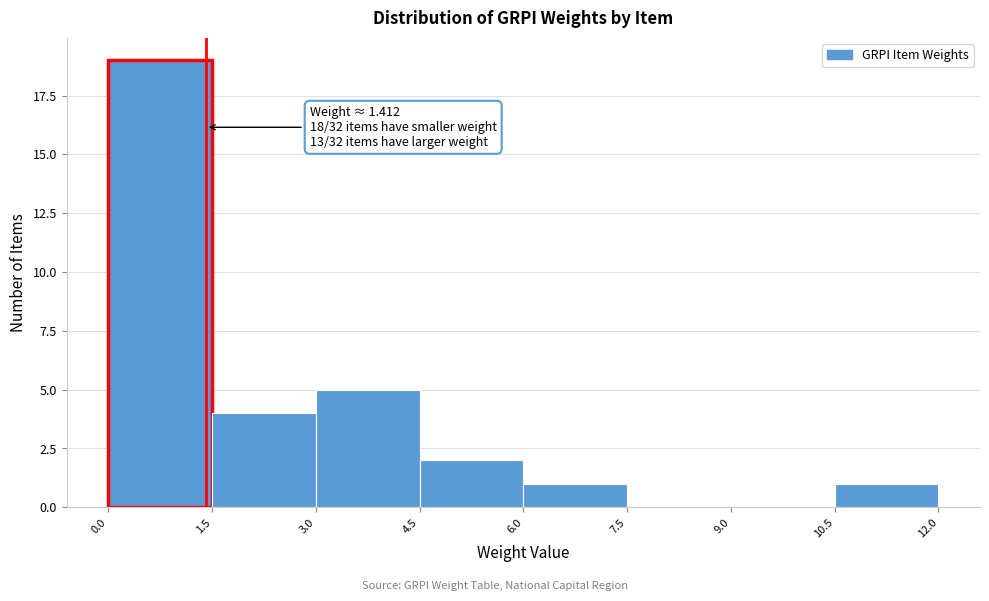

Which range on the x-axis has the tallest bar?

0.0 to 1.5